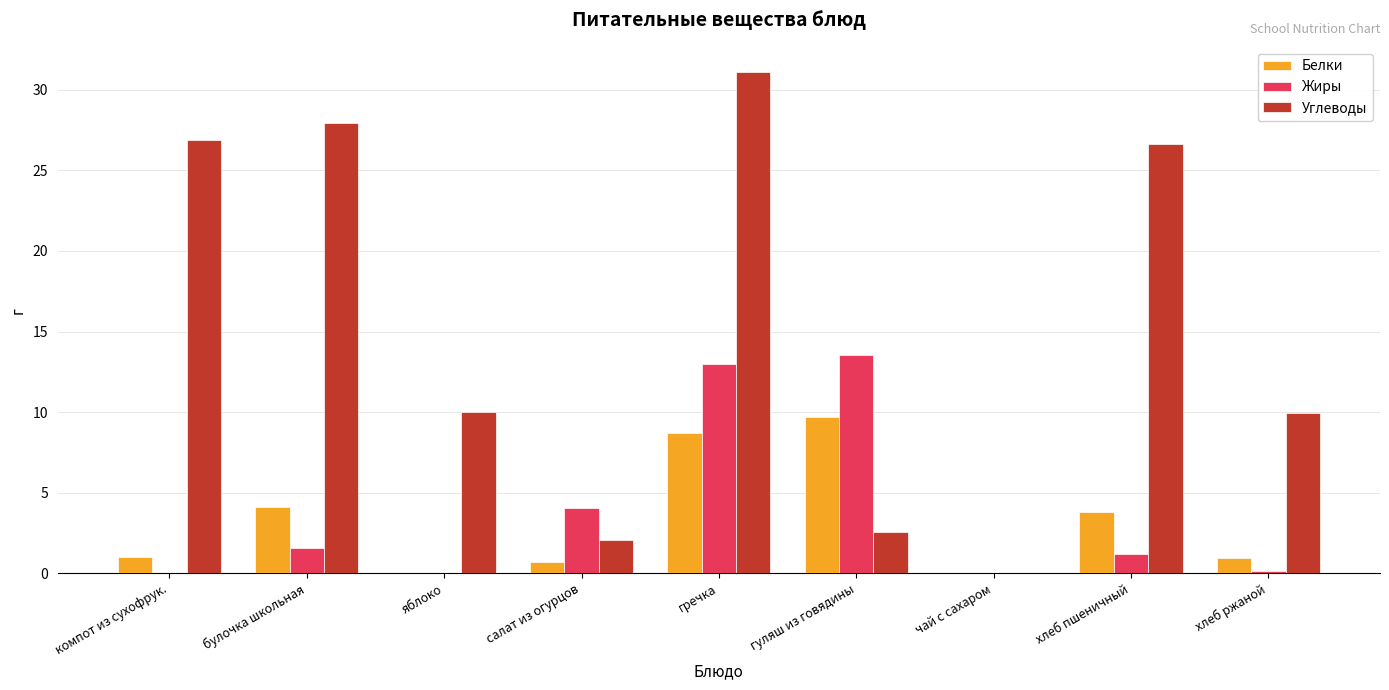

Read the Углеводы value at компот из сухофрук..

26.9